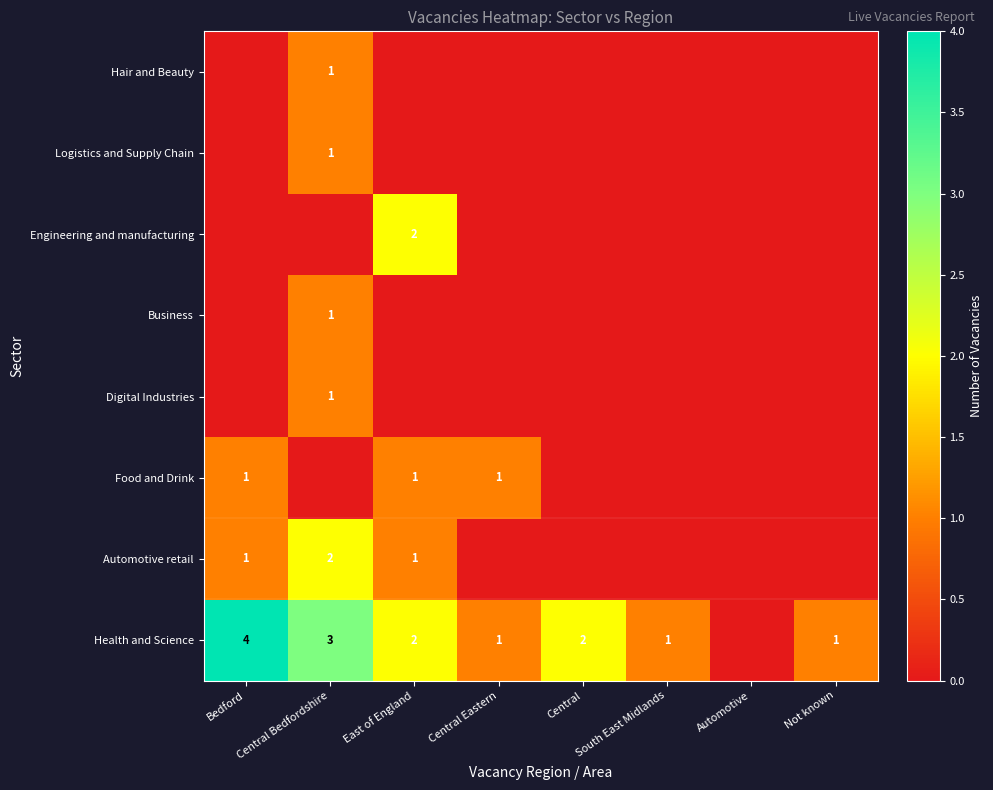

The value of Logistics and Supply Chain at Central Bedfordshire is 1. True or false?

True